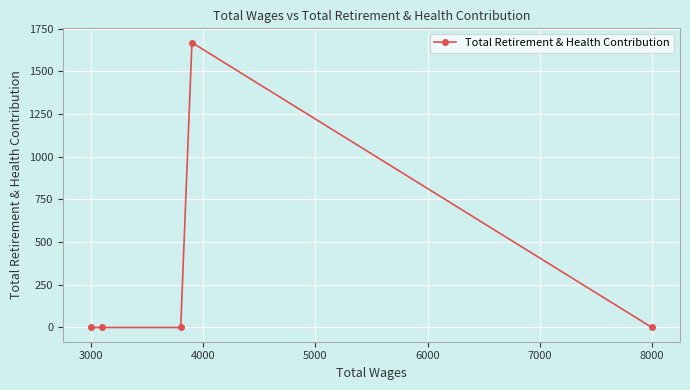

What is the sum of all values?

1668